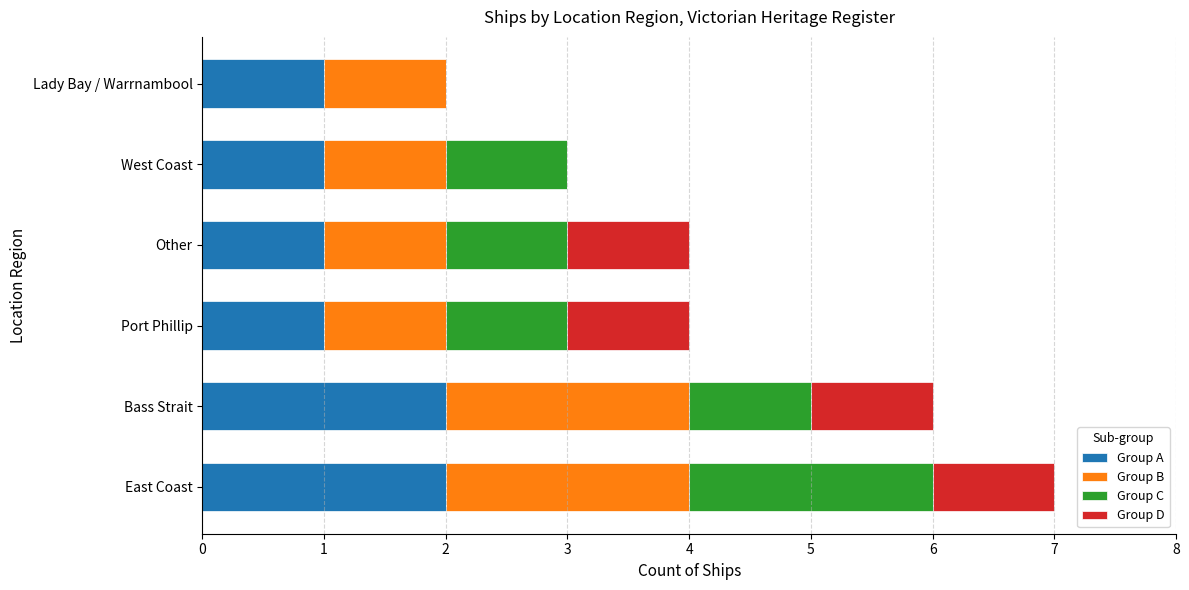

How many distinct data groups are displayed?

4